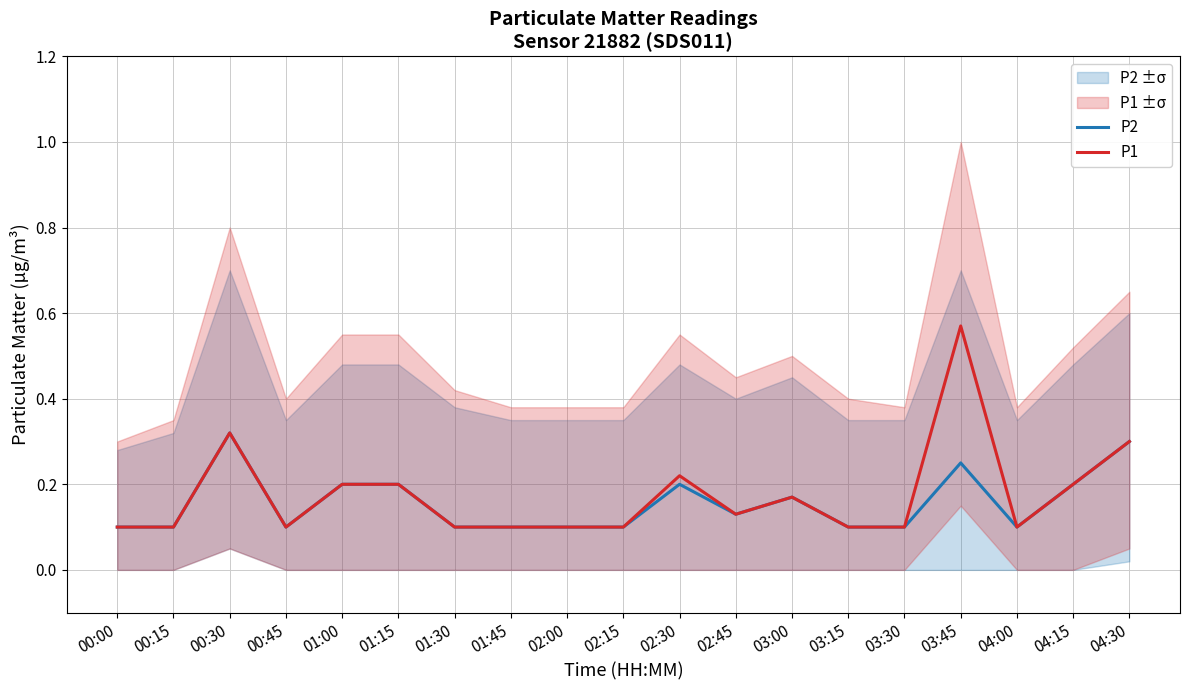

Which series has the largest range (max minus min)?

P1